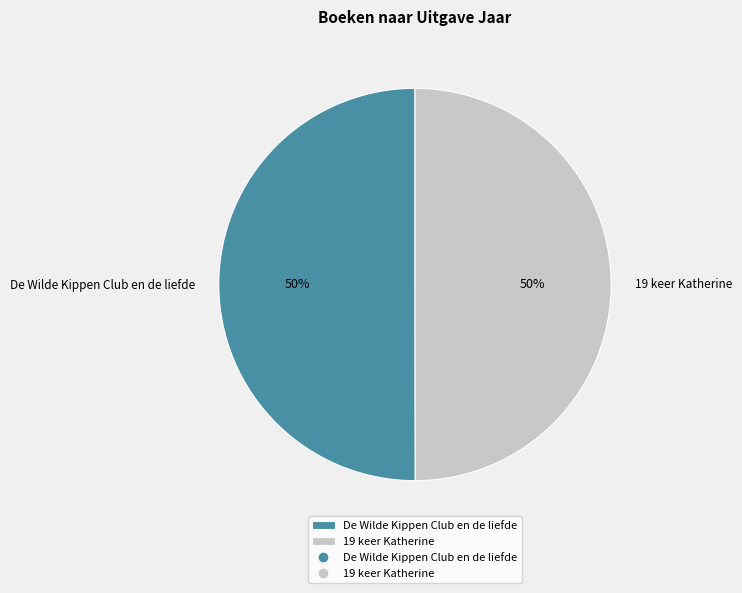

What is the ratio of the value at De Wilde Kippen Club en de liefde to the value at 19 keer Katherine?

1.0